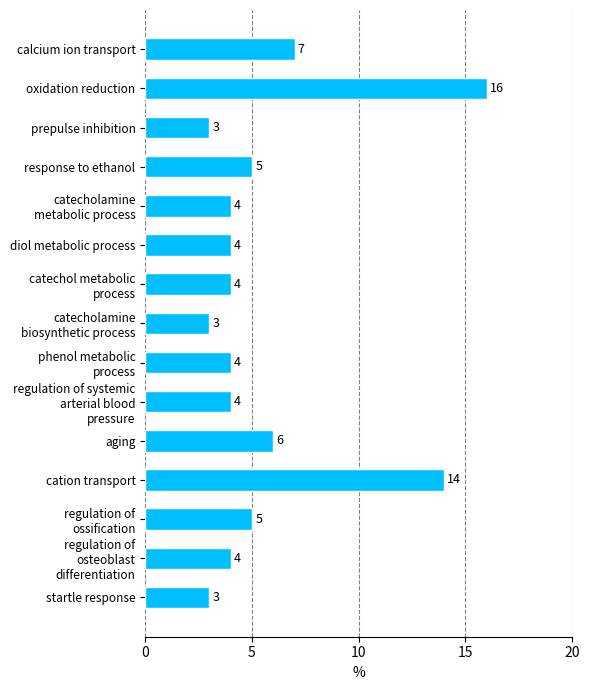

Between diol metabolic process and oxidation reduction, which is larger?

oxidation reduction